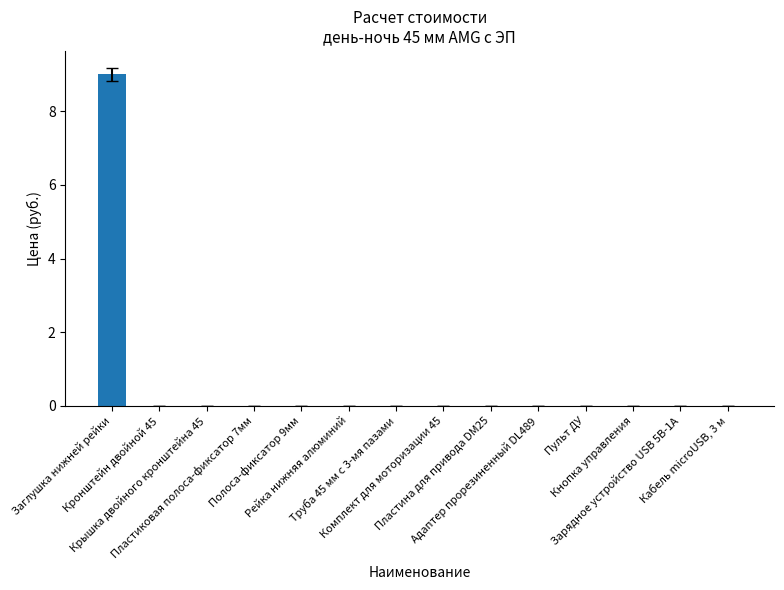

True or false: the data shows 5 at Труба 45 мм с 3-мя пазами.

False